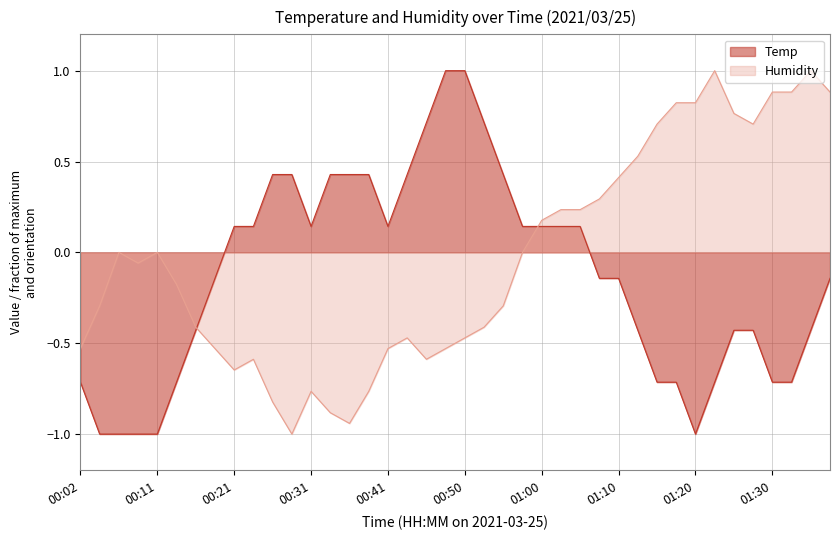

What is the sum of all Temp values?

-5.1